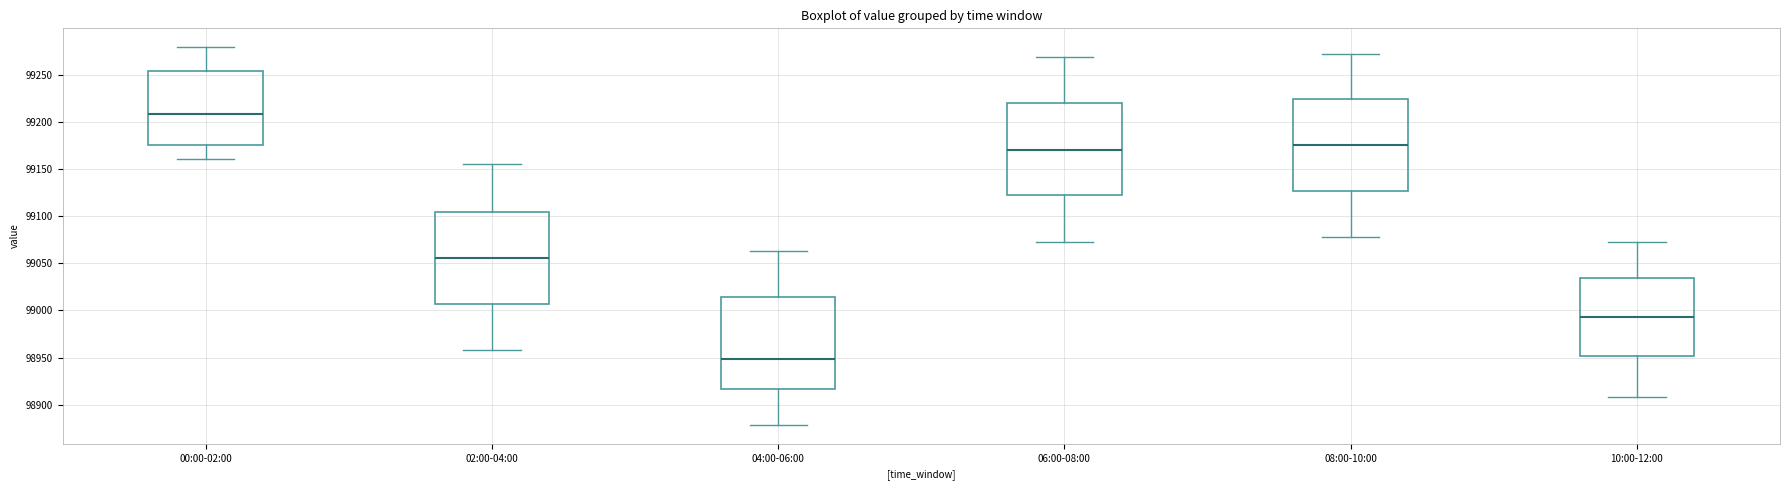

Reading left to right, transcribe this box plot: for each box, give where its median line is, the range the box spans, and where its two whiskers end, as read against the y-axis. The values are not printed on the chart, so give them approximately, as read against the axis.

00:00-02:00: median 99210, box 99175 to 99255, whiskers 99160 to 99280
02:00-04:00: median 99055, box 99005 to 99105, whiskers 98960 to 99155
04:00-06:00: median 98950, box 98915 to 99015, whiskers 98880 to 99065
06:00-08:00: median 99170, box 99120 to 99220, whiskers 99070 to 99270
08:00-10:00: median 99175, box 99125 to 99225, whiskers 99080 to 99270
10:00-12:00: median 98995, box 98950 to 99035, whiskers 98910 to 99075